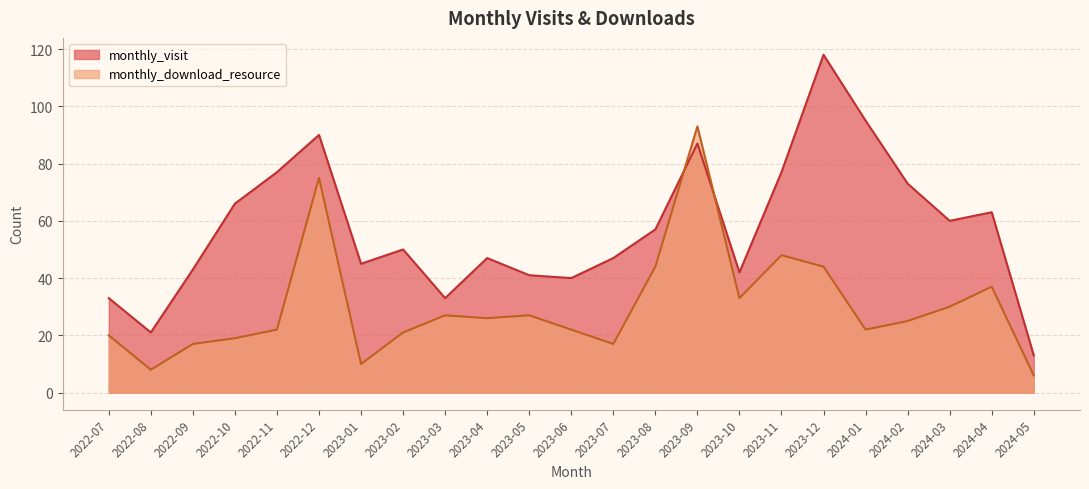

Reading right to left, extract all data points from this chart.

monthly_visit: 2024-05=13	2024-04=63	2024-03=60	2024-02=73	2024-01=95	2023-12=118	2023-11=77	2023-10=42	2023-09=87	2023-08=57	2023-07=47	2023-06=40	2023-05=41	2023-04=47	2023-03=33	2023-02=50	2023-01=45	2022-12=90	2022-11=77	2022-10=66	2022-09=43	2022-08=21	2022-07=33
monthly_download_resource: 2024-05=6	2024-04=37	2024-03=30	2024-02=25	2024-01=22	2023-12=44	2023-11=48	2023-10=33	2023-09=93	2023-08=44	2023-07=17	2023-06=22	2023-05=27	2023-04=26	2023-03=27	2023-02=21	2023-01=10	2022-12=75	2022-11=22	2022-10=19	2022-09=17	2022-08=8	2022-07=20